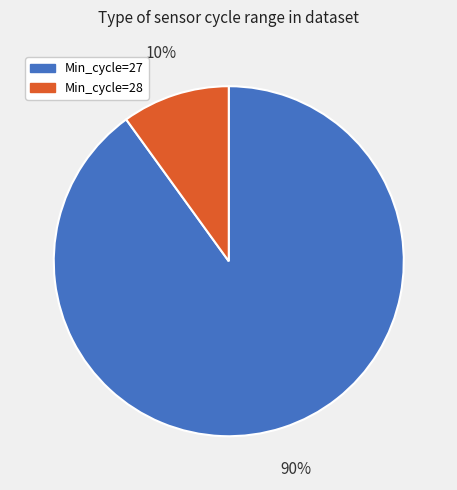

To the nearest percent, what is the average slice percentage?

50%